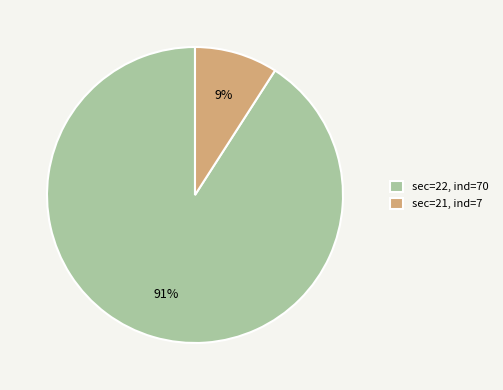

To the nearest percent, what is the average slice percentage?

50%